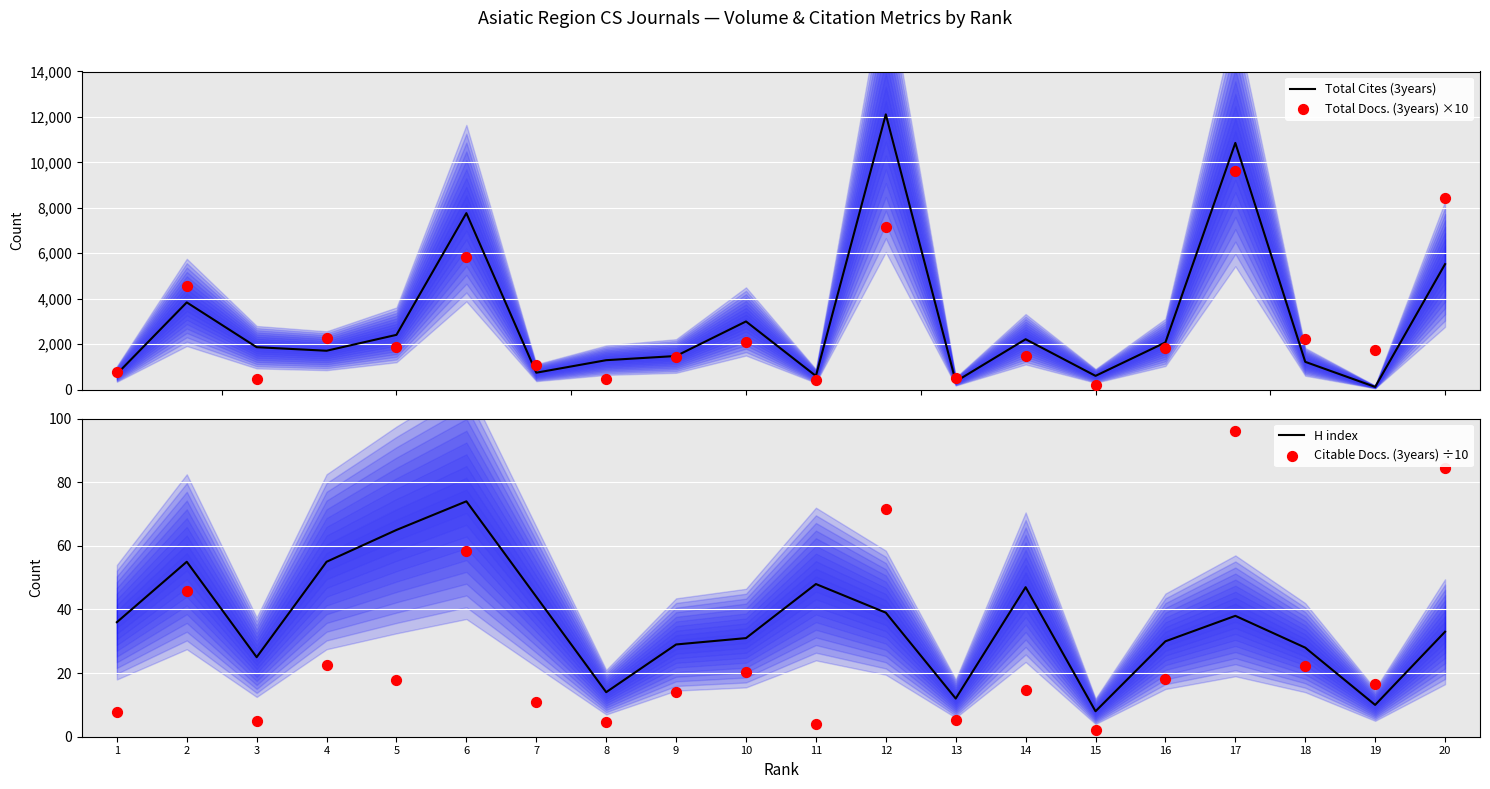

Is the value of Total Cites (3years) at 1 greater than the value of H index at 8?

Yes